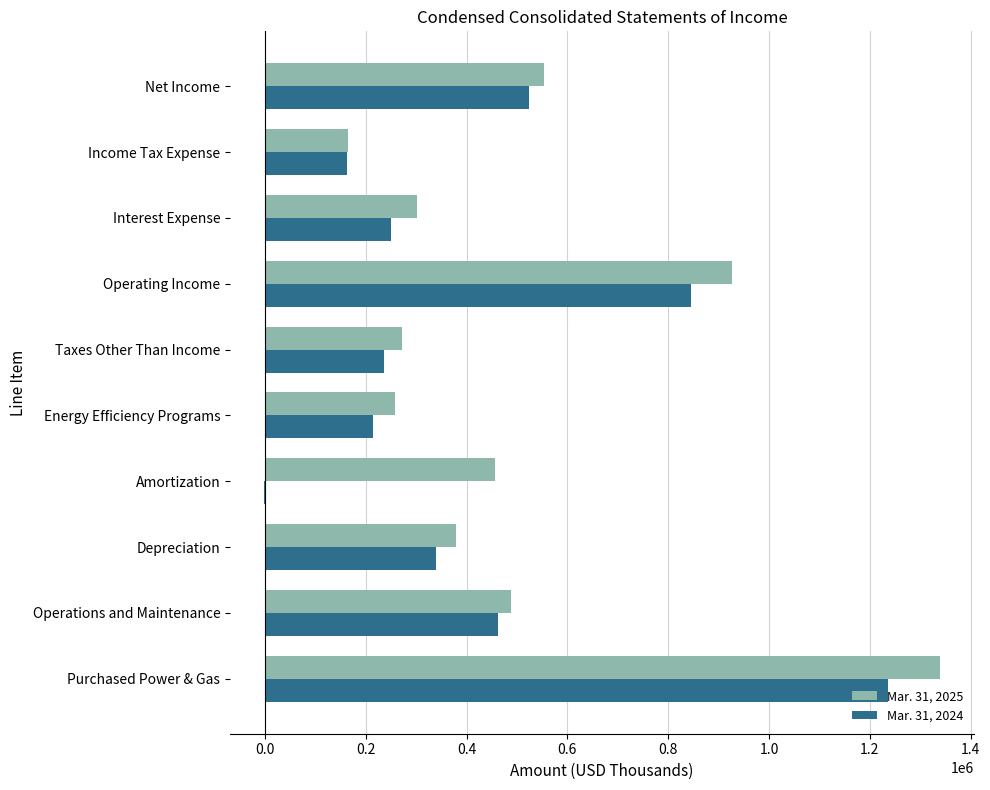

Which series changed the most between Energy Efficiency Programs and Operating Income?

Mar. 31, 2025